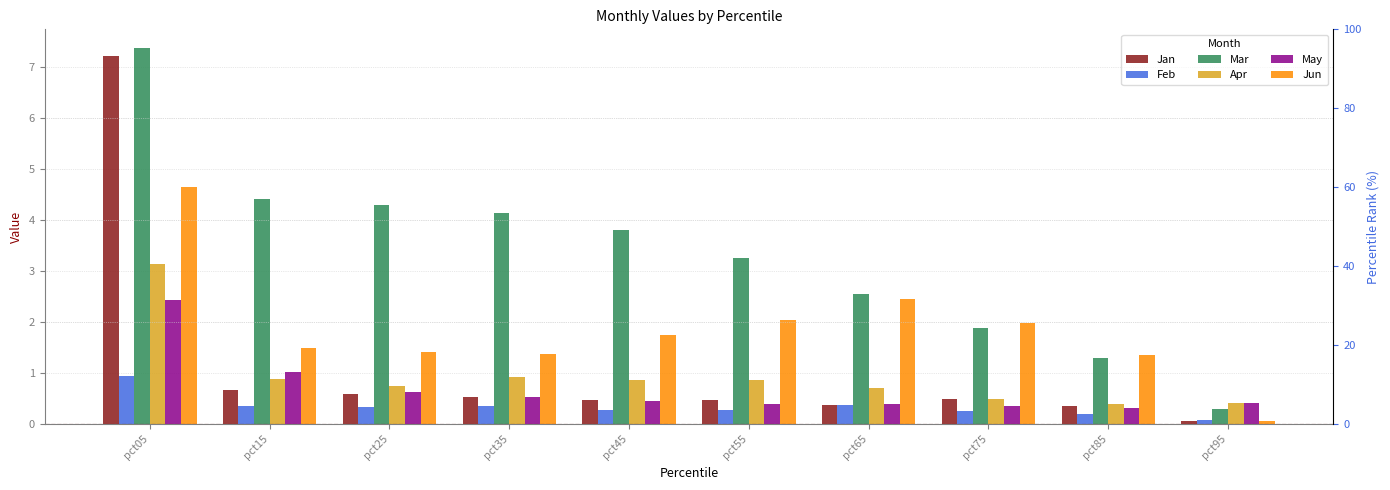

What is the difference between the maximum and minimum values in the Apr series?

2.7